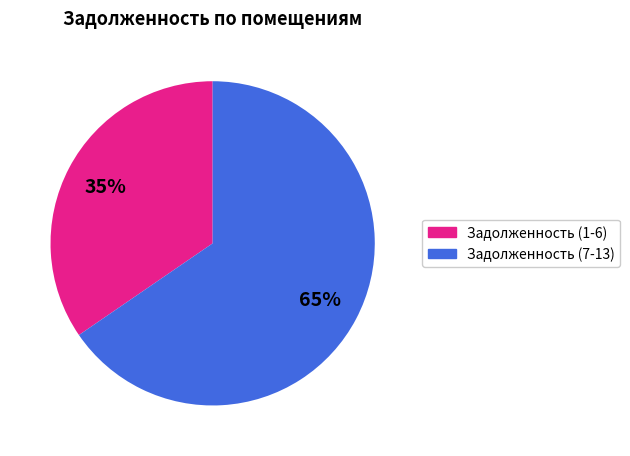

To the nearest percent, what is the average slice percentage?

50%